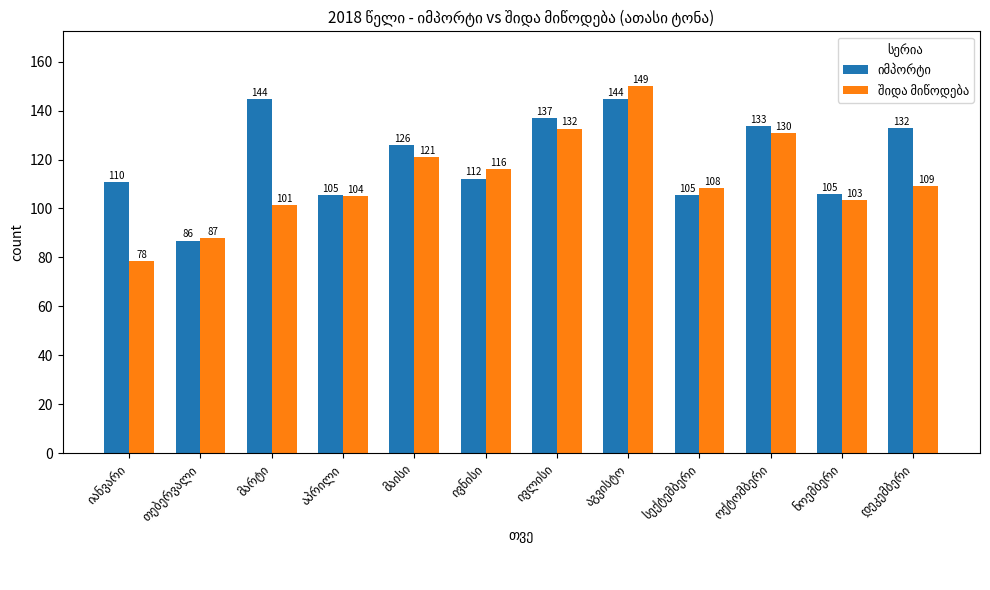

What is the minimum value shown in the chart?

78.5